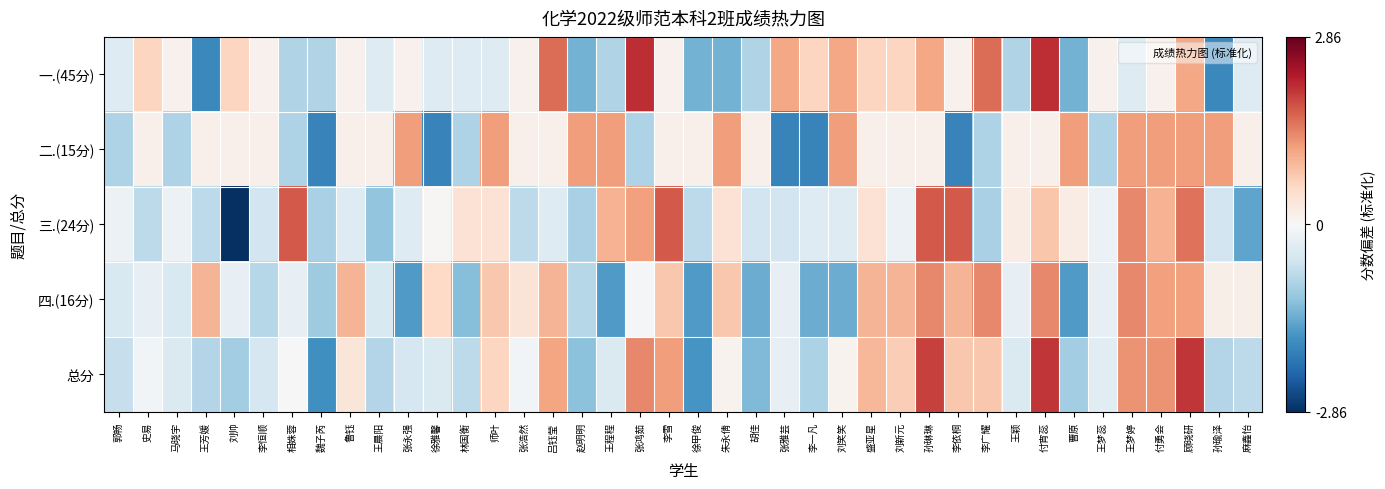

At which category is the sum across all series the highest?

顾晓研